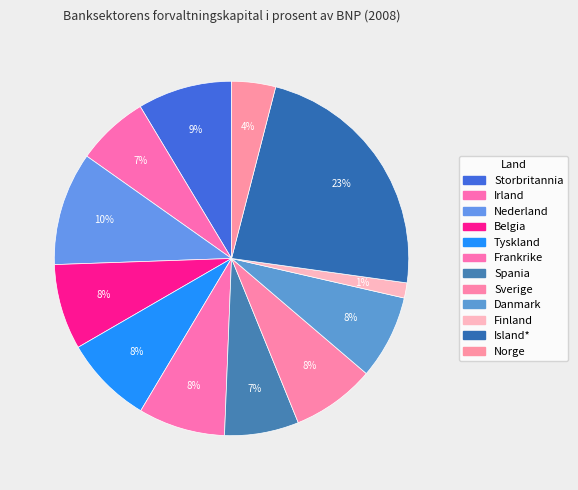

The Belgia slice represents 8% of the pie. True or false?

True